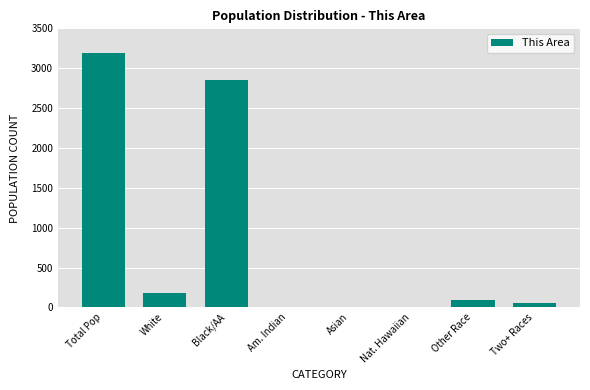

The chart shows a value of 291 at White. True or false?

False